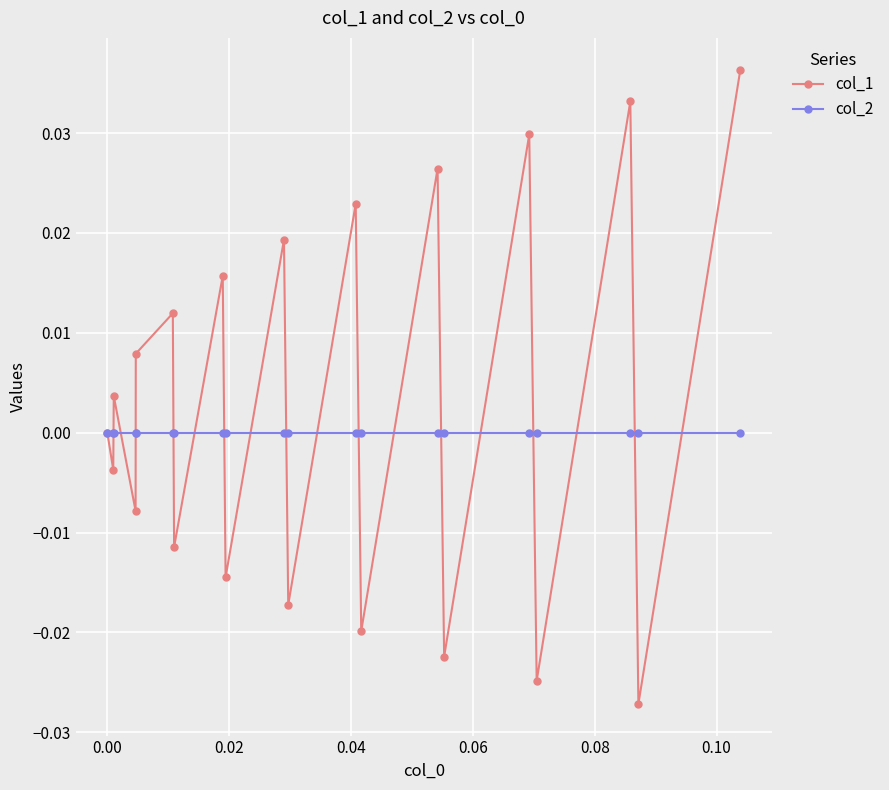

What is the difference between the second highest and second lowest values in the col_1 series?

0.1